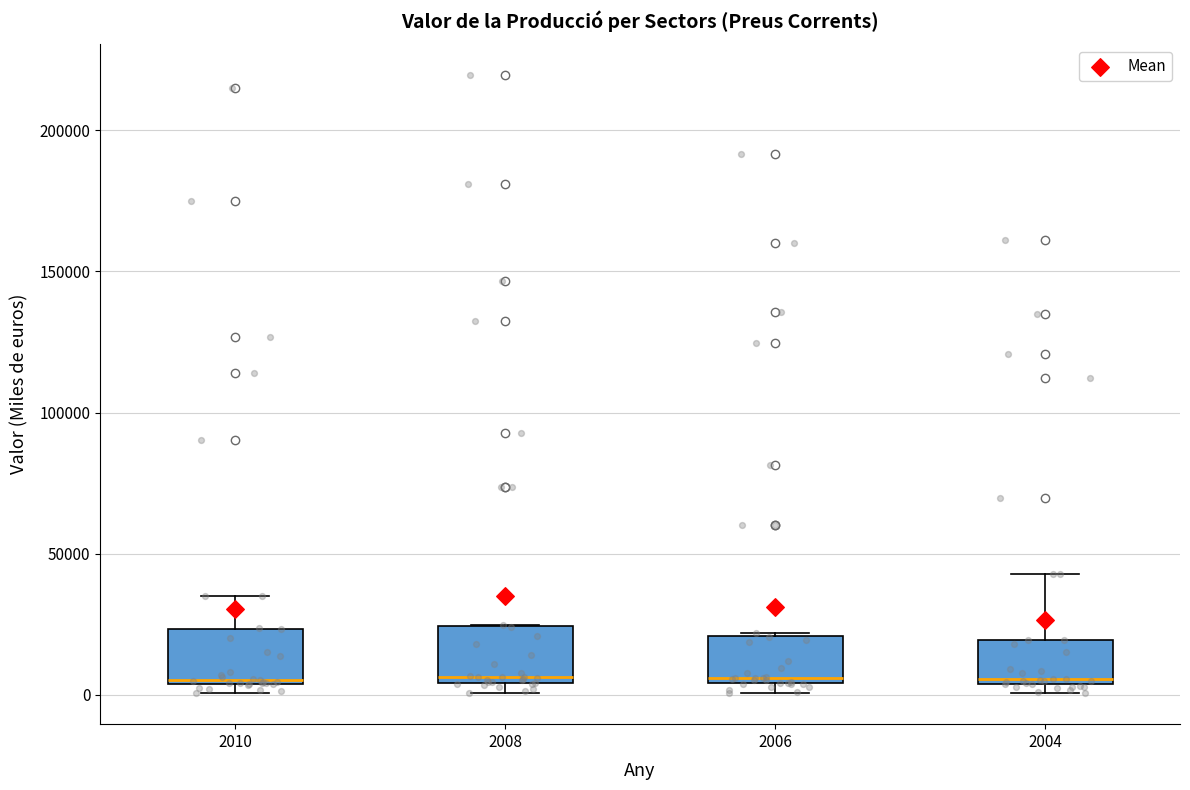

Reading left to right, read every box against the y-axis: the position of its median line, the range the box covers, and the ends of its whiskers. The values are not printed on the chart, so give them approximately, as read against the axis.

2010: median 5000, box 5000 to 25000, whiskers 0 to 35000
2008: median 5000 (just above the box's lower edge), box 5000 to 25000, whiskers 0 to 25000
2006: median 5000 (just above the box's lower edge), box 5000 to 20000, whiskers 0 to 20000
2004: median 5000 (just above the box's lower edge), box 5000 to 20000, whiskers 0 to 45000